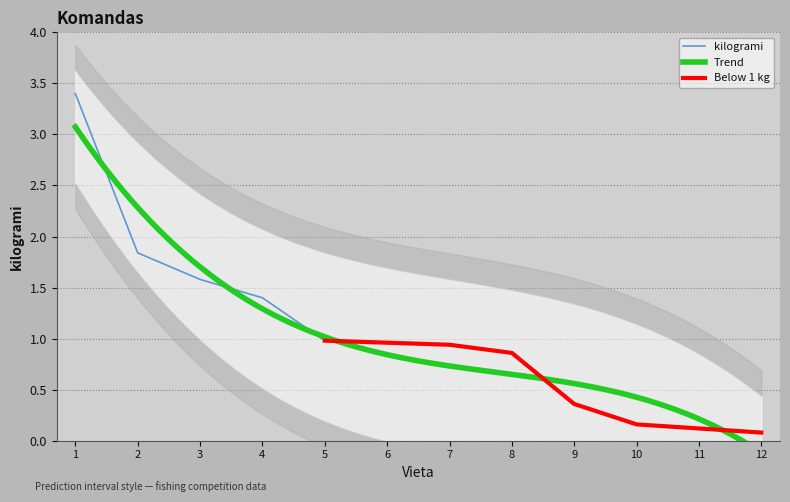

The kilogrami series shows 1.6 at 3. True or false?

True